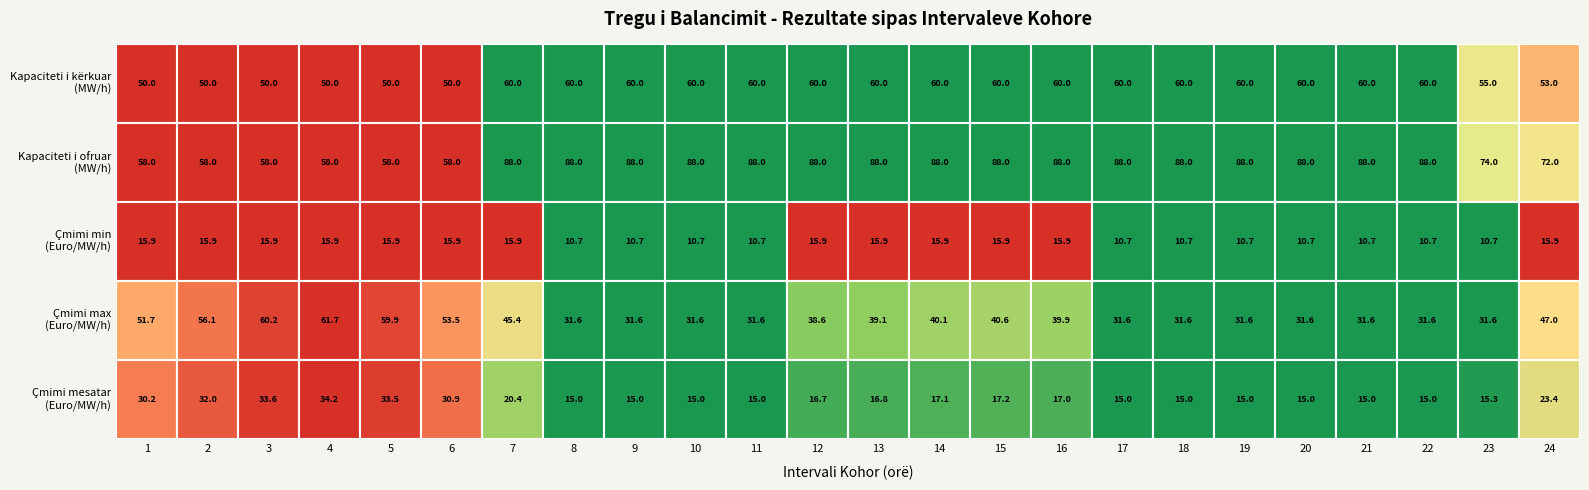

At which label does Çmimi i ofertës më të ulët (Euro/MW/h) first exceed 15?

1